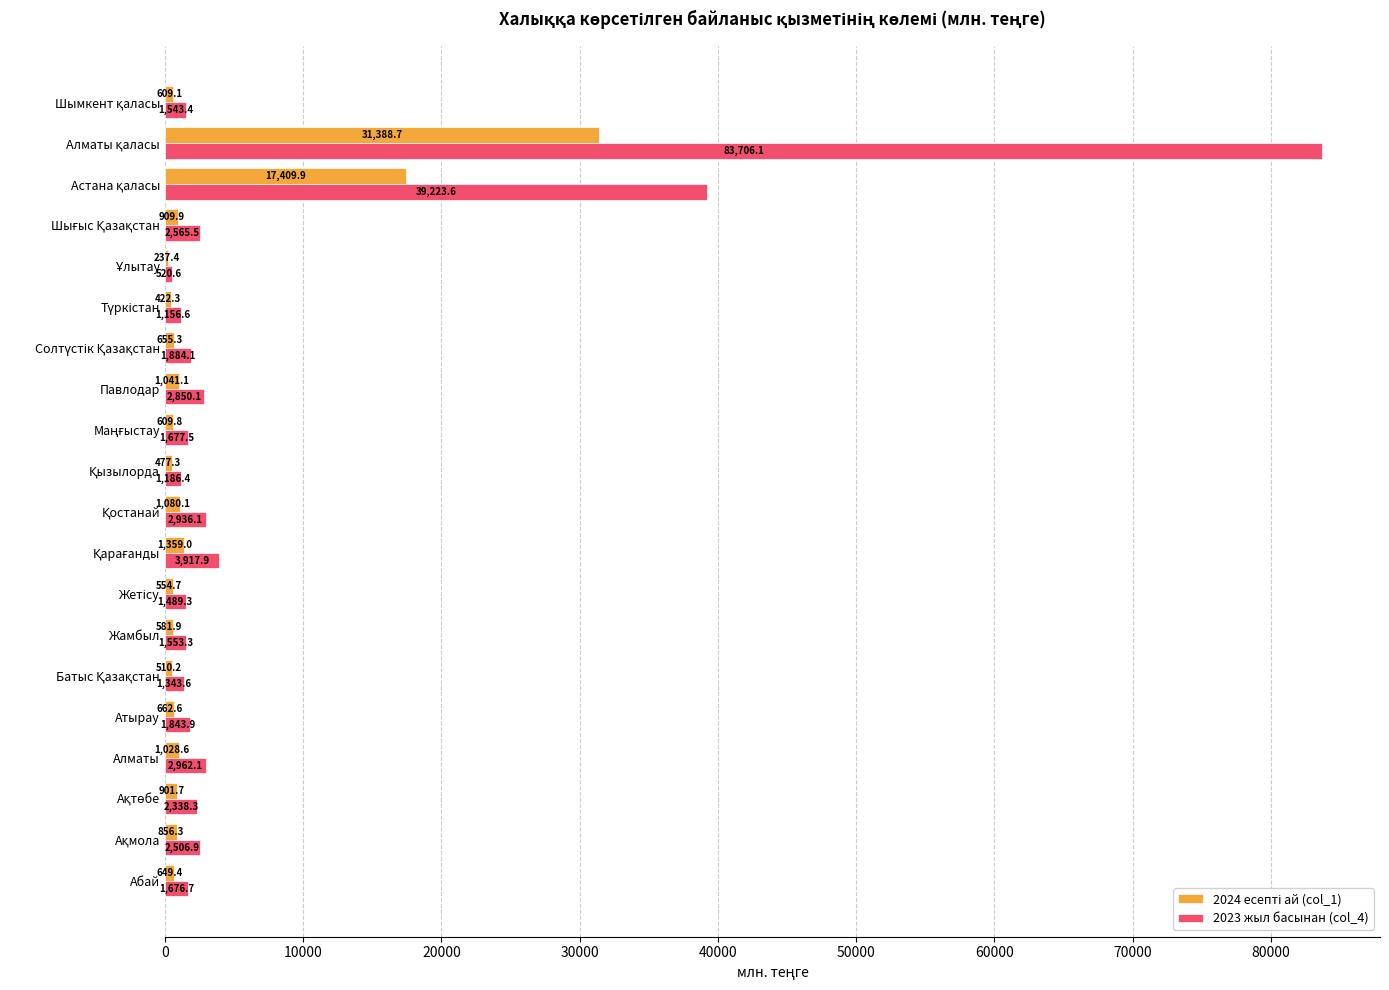

Which series has the largest total across all categories?

2023 жыл басынан (col_4)